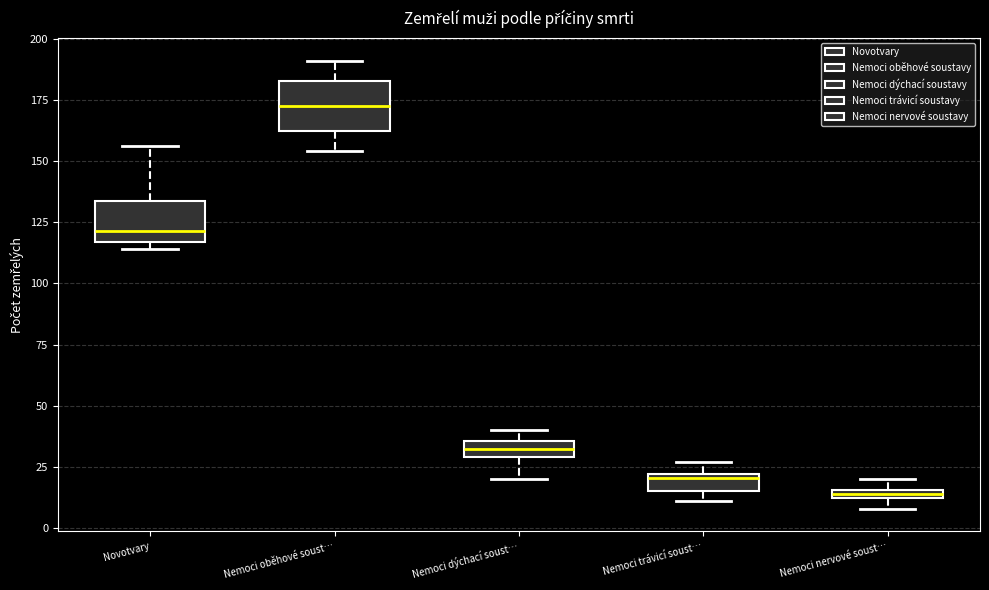

Where is the upper edge of the box for Novotvary on the y-axis? The values are not printed on the chart, so give them approximately, as read against the axis.

135